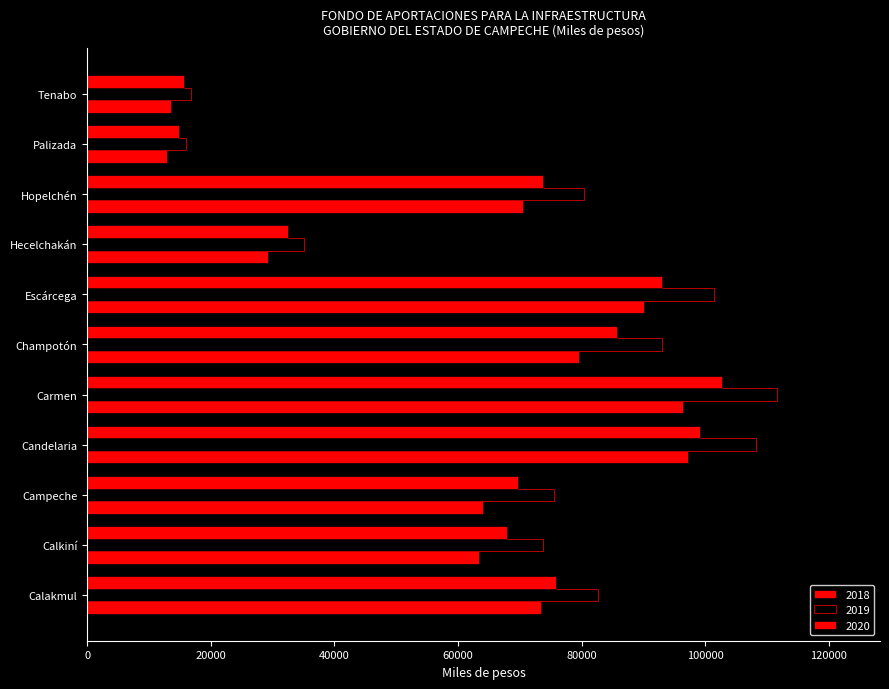

Between Palizada and Hecelchakán, which is larger?

Hecelchakán